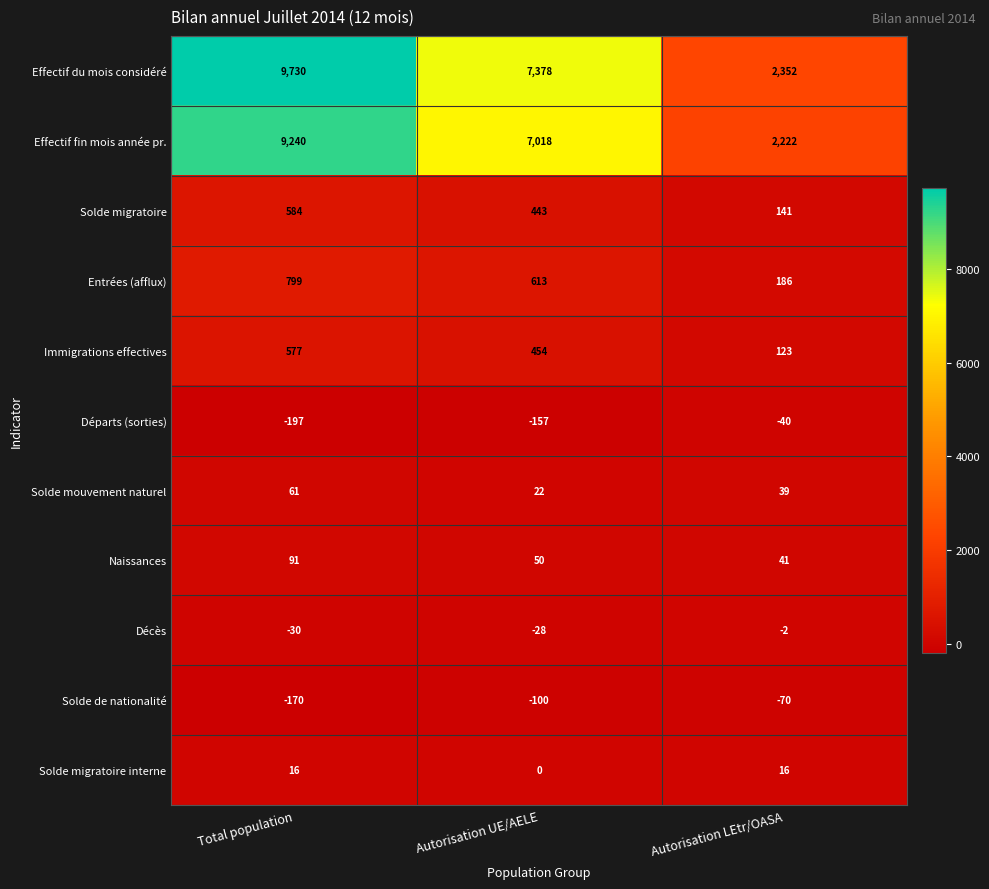

At Total population, list the series in order from largest to smallest.

Effectif du mois considéré, Effectif fin mois année pr., Entrées (afflux), Solde migratoire, Immigrations effectives, Naissances, Solde mouvement naturel, Solde migratoire interne, Décès, Solde de nationalité, Départs (sorties)